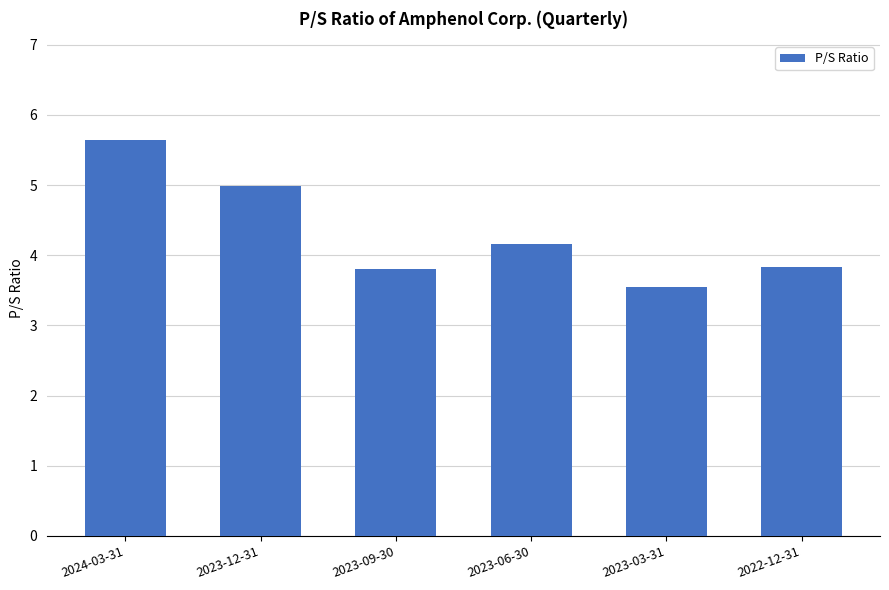

At which category does the chart reach its peak across all series?

2024-03-31